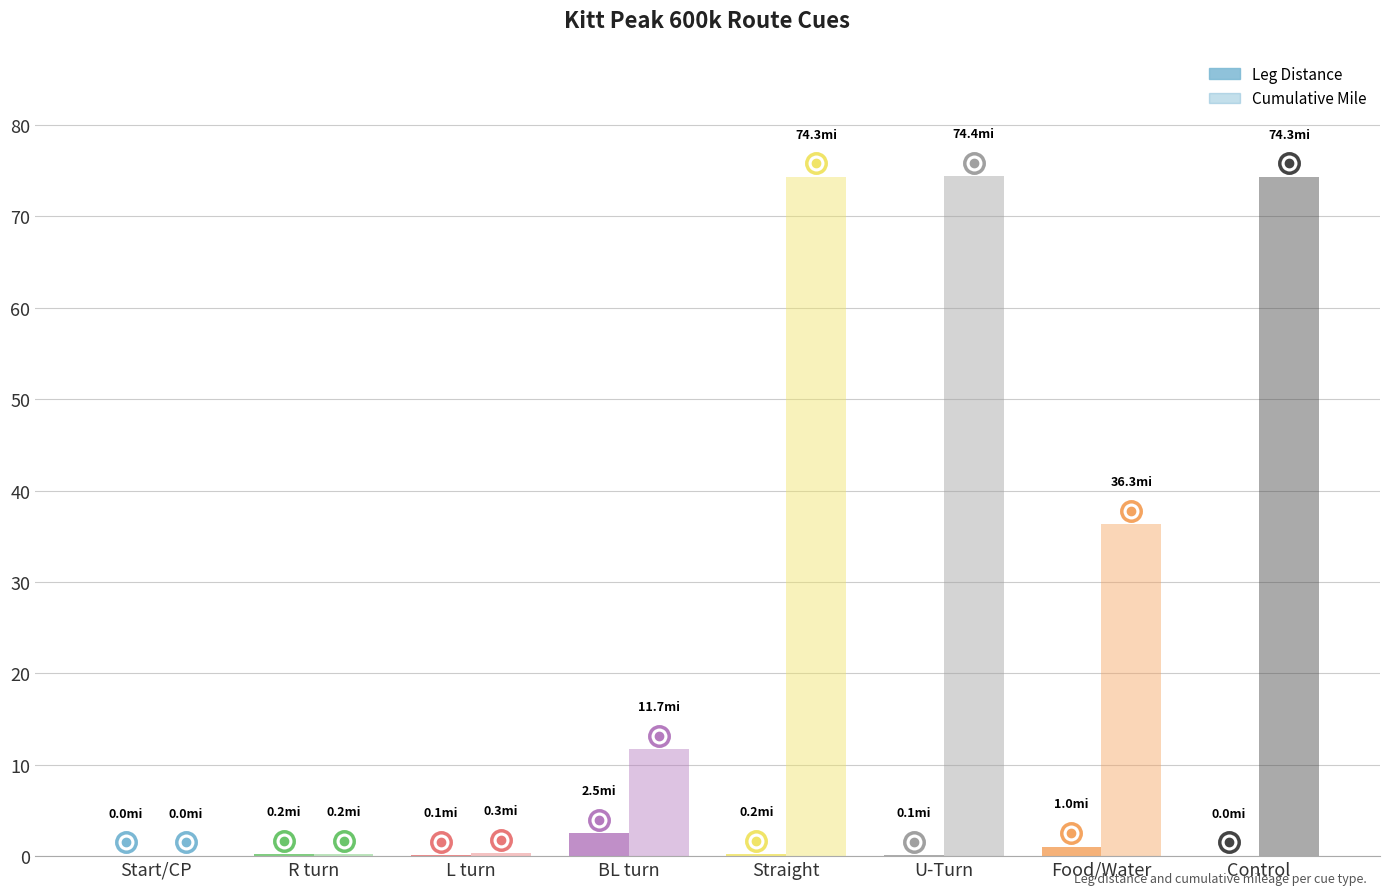

Which has a higher value, Control or Food/Water?

Food/Water